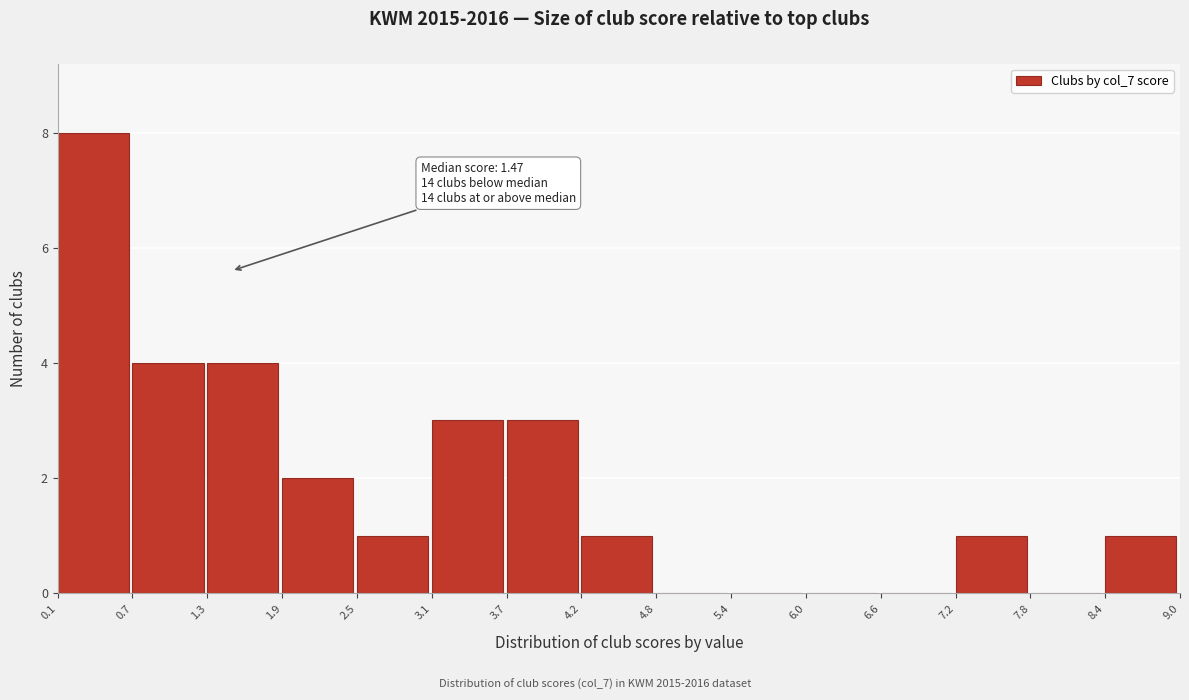

Over which range of the x-axis is the bar tallest?

0.1 to 0.7